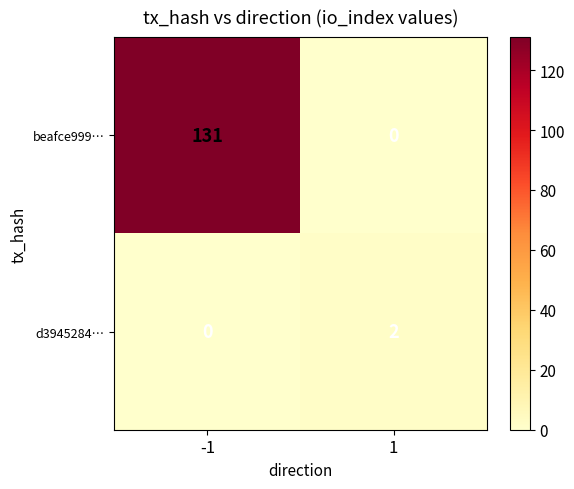

What is the sum of the beafce999… values at 1 and -1?

131